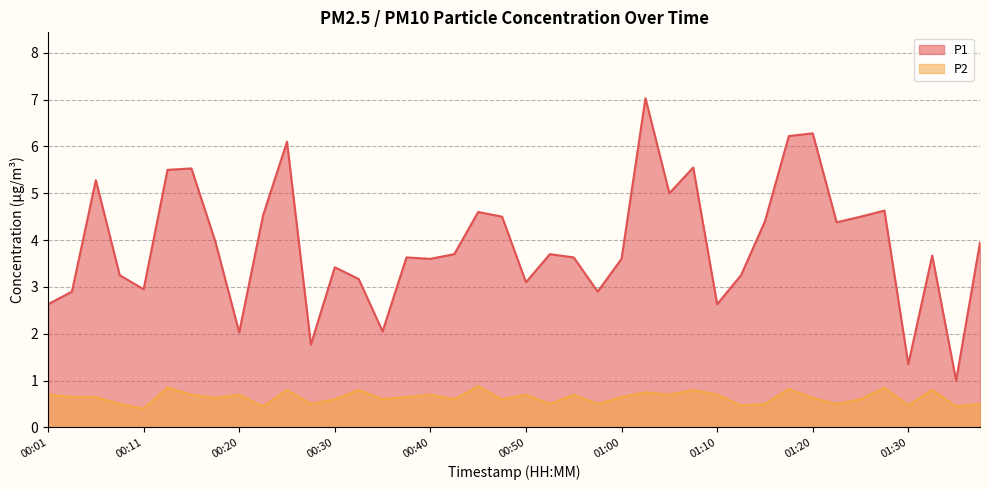

What is the total value across all series at 01:15?

4.9